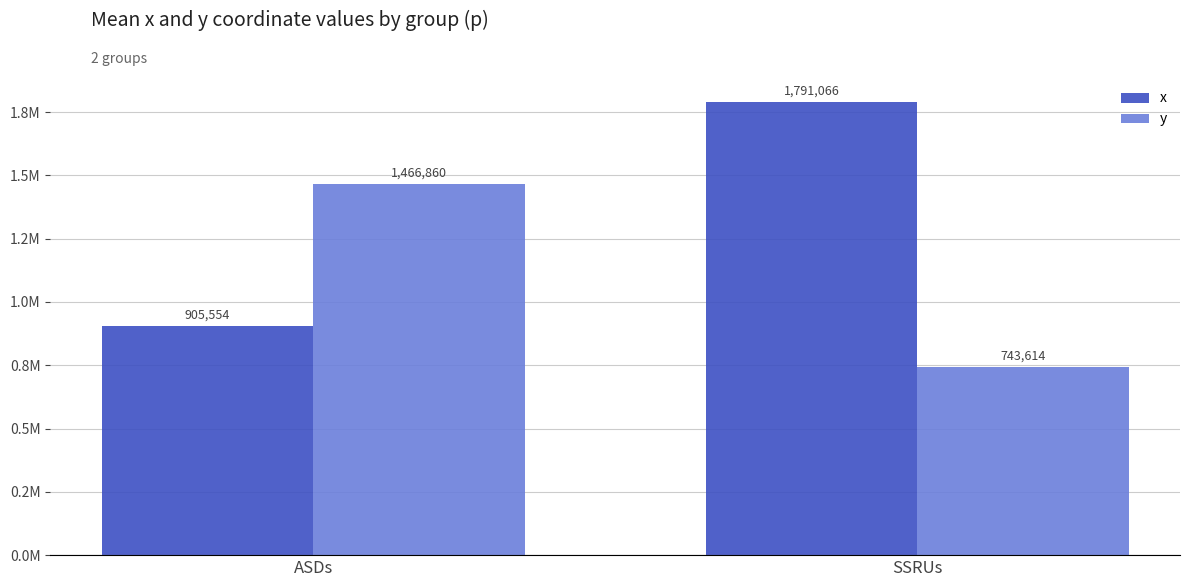

What is the difference between the highest and lowest values at SSRUs?

1047452.8